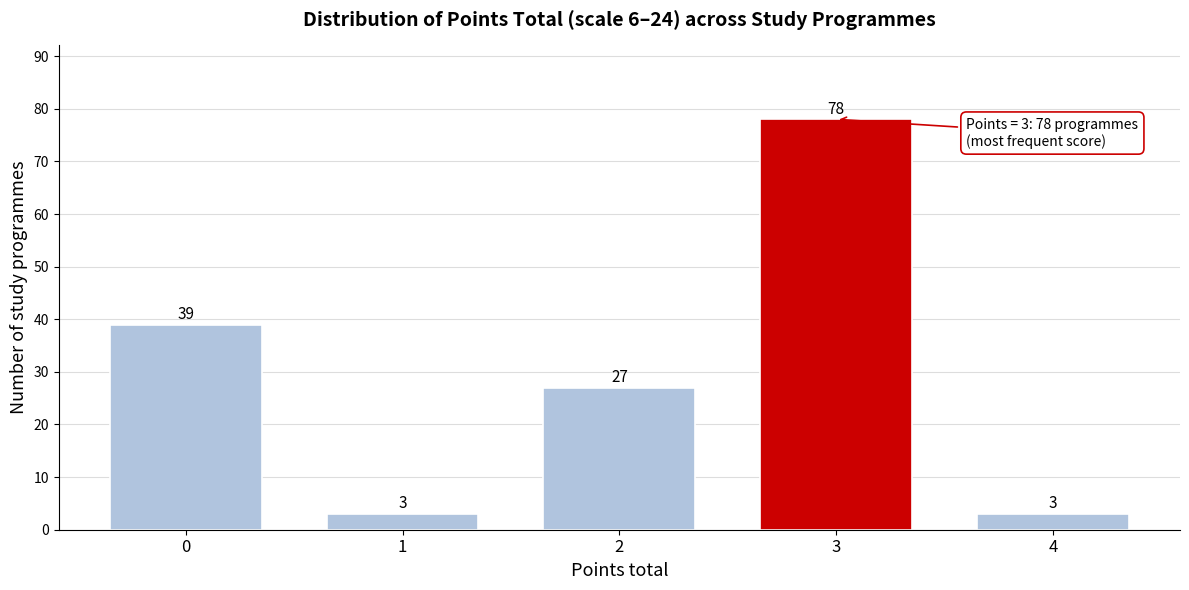

Reading left to right, what are all the values shown in this chart?

0=39	1=3	2=27	3=78	4=3